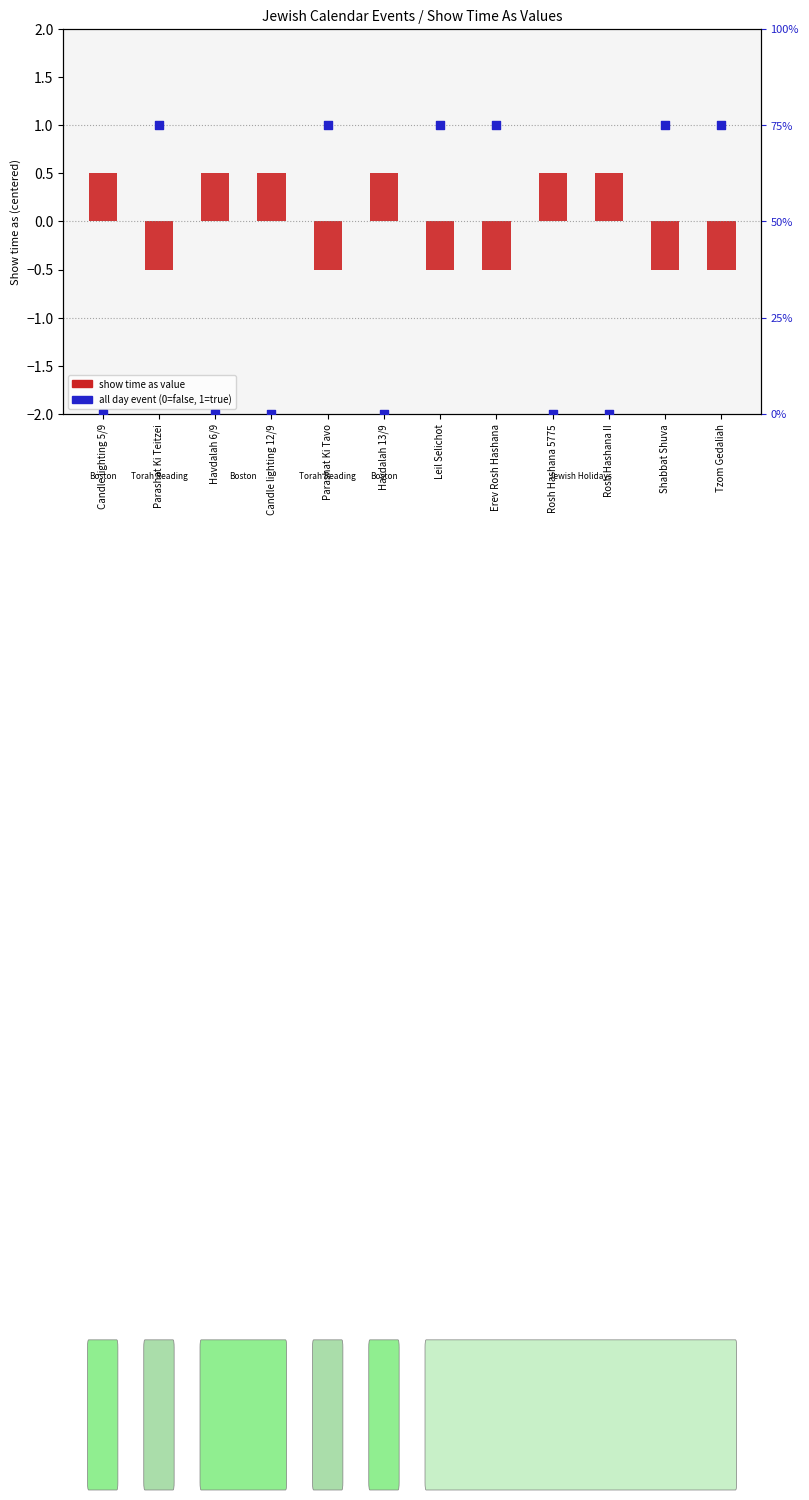

Which series contains the highest Y value?

all day event indicator